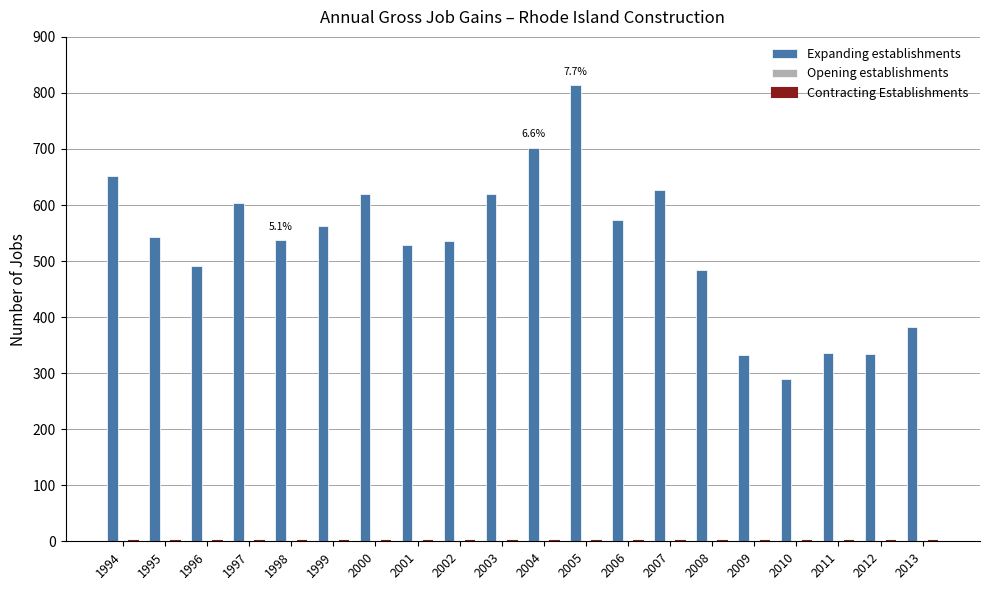

What is the value of the 6th bar from the left?

562